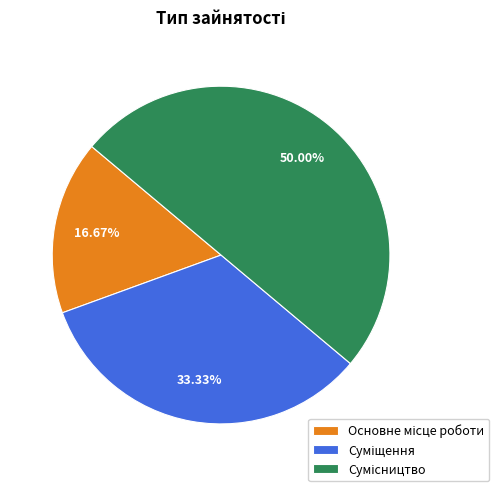

Count the number of slices in the pie.

3